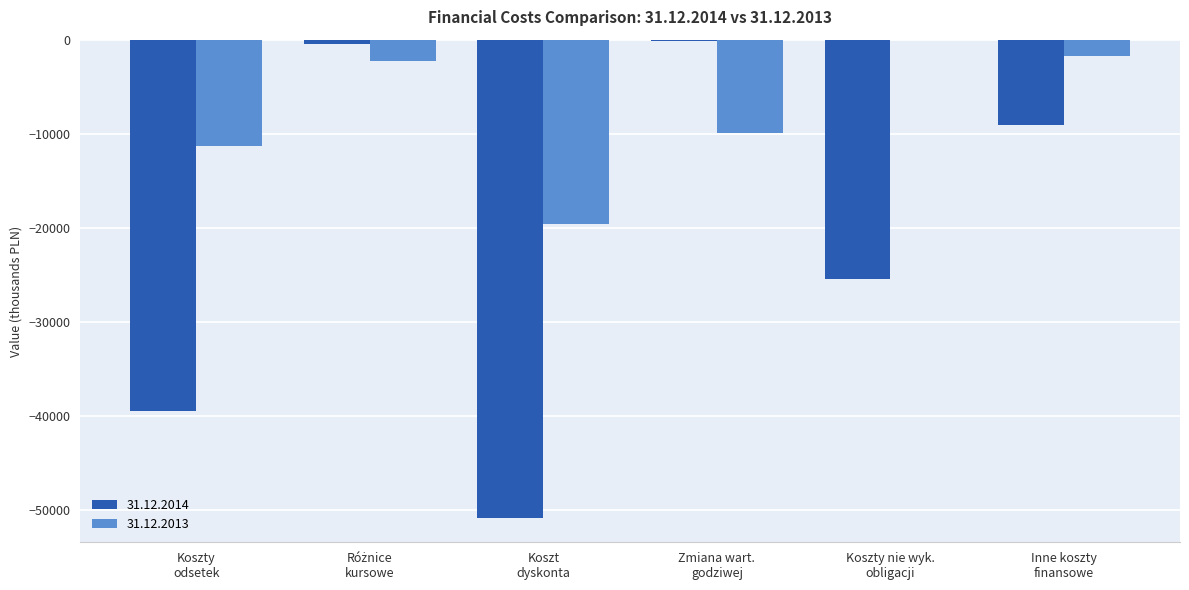

What is the average value of the 31.12.2014 series?

-20914